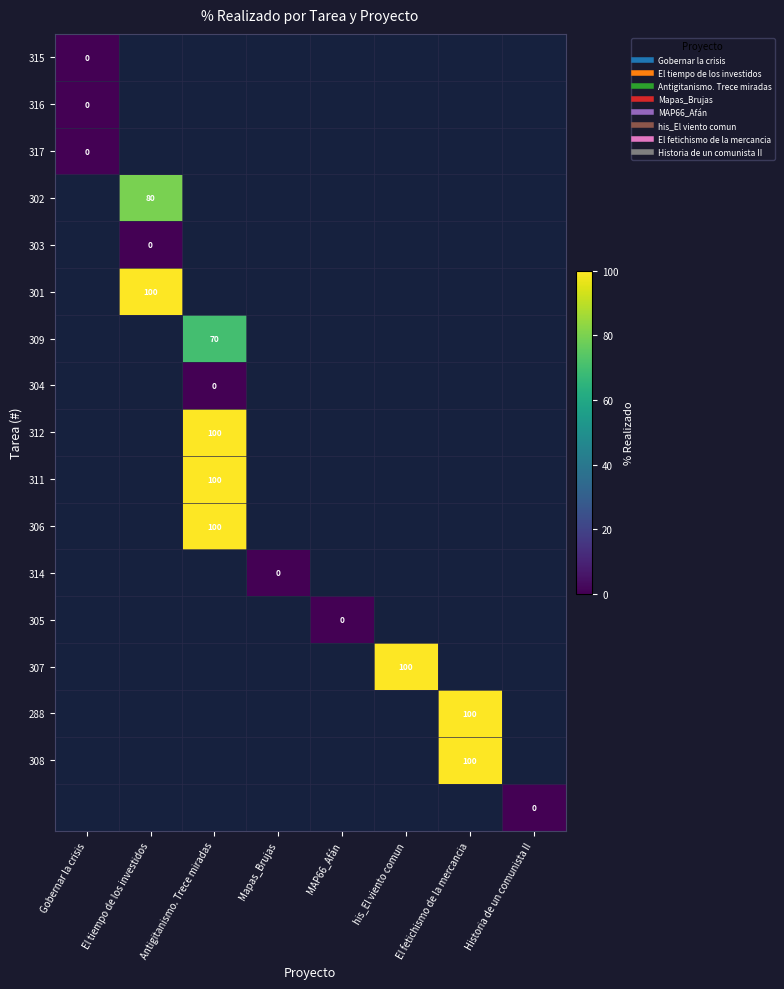

Which series has the largest total across all categories?

301